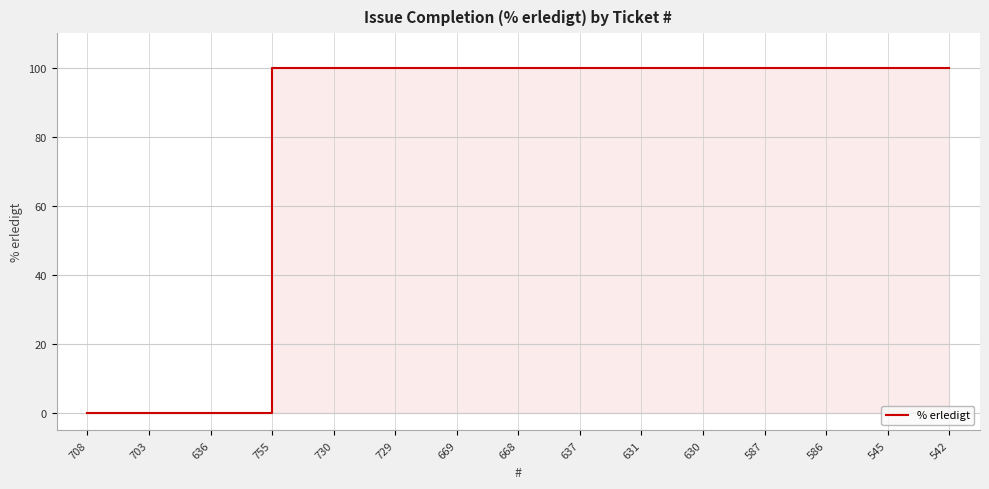

What is the difference between the maximum and minimum values?

100